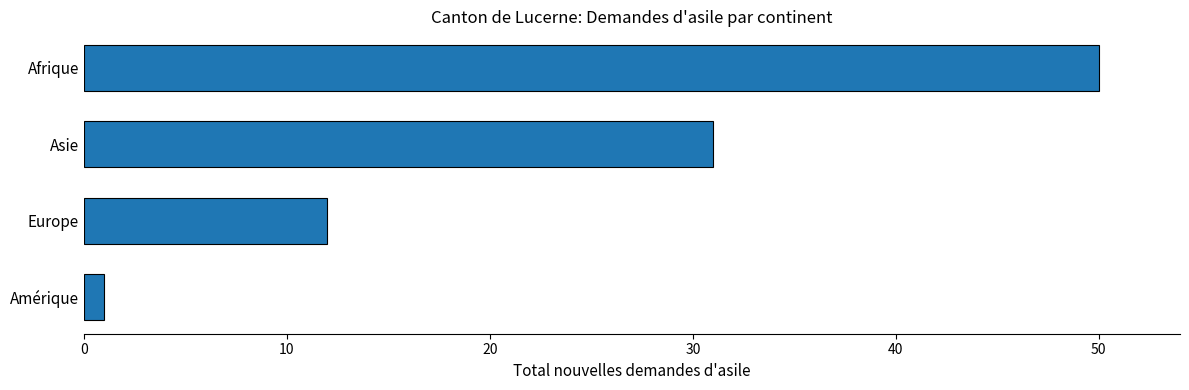

Reading top to bottom, list all the values displayed in this chart.

50	31	12	1